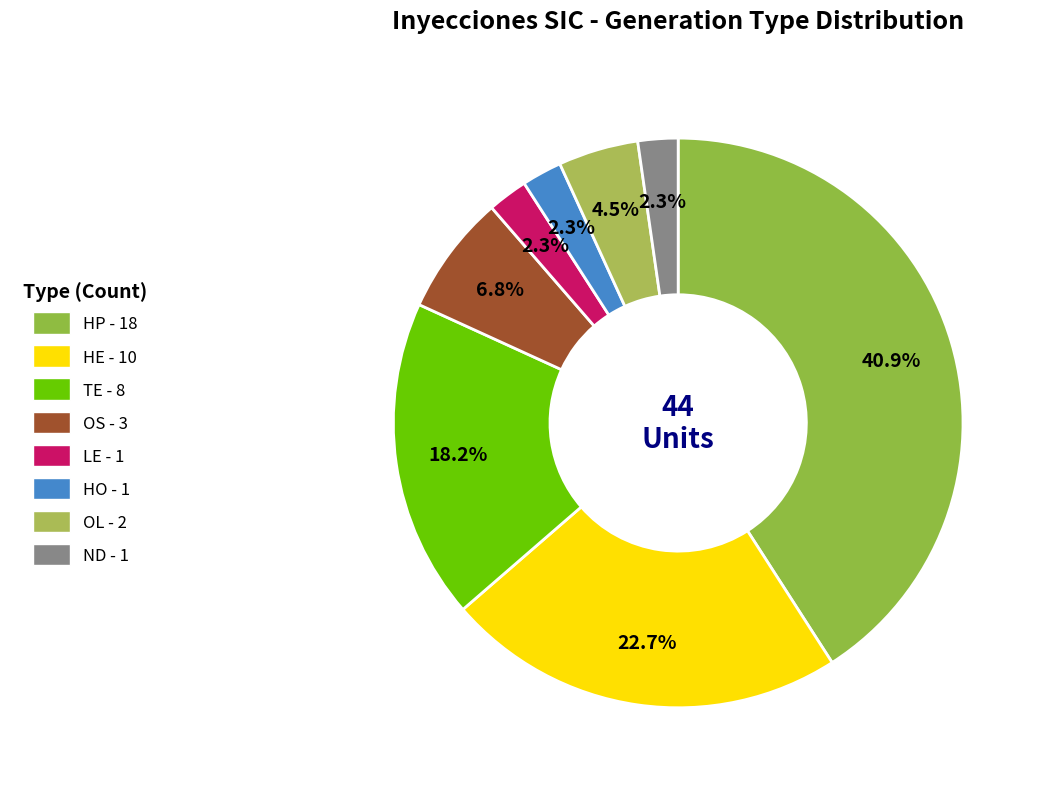

How many slices are in this pie chart?

8